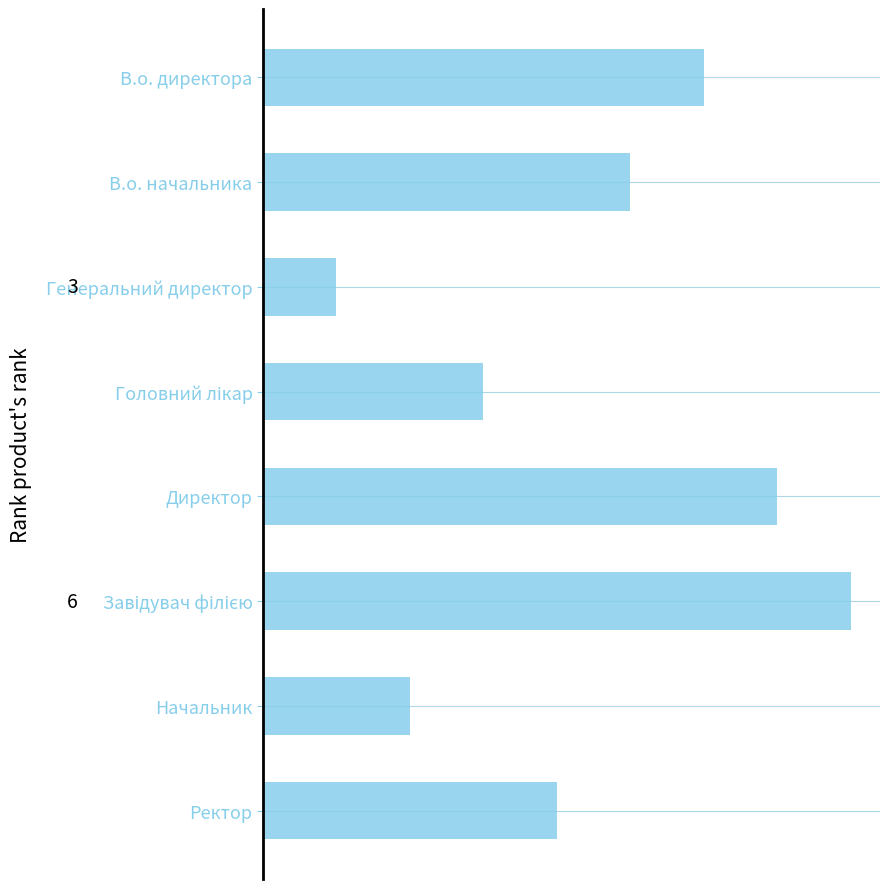

Are the bars horizontal?

Yes